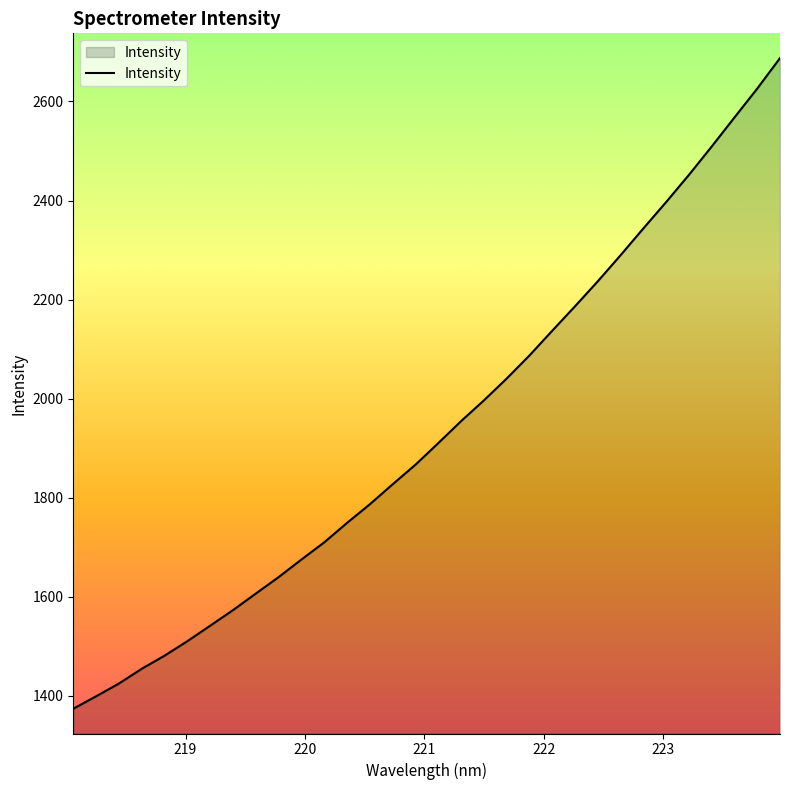

True or false: there are more than 1 points higher than both neighbors.

False